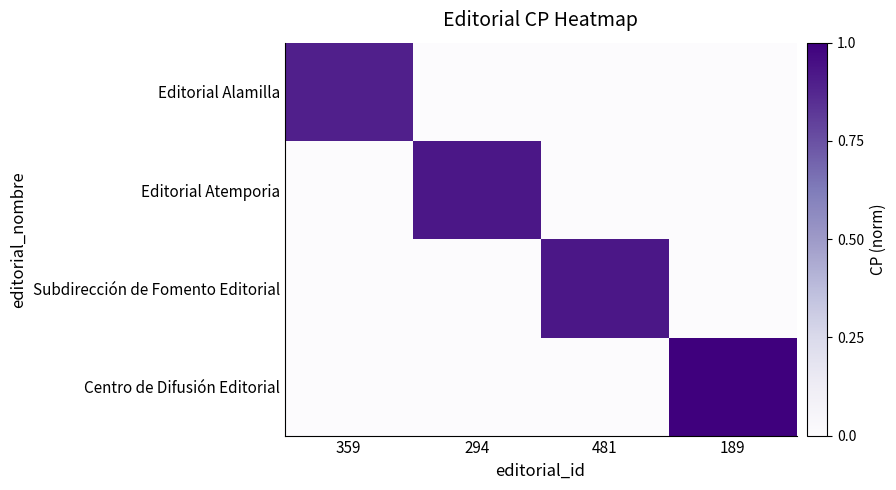

Which series has the largest range (max minus min)?

Centro de Difusión Editorial